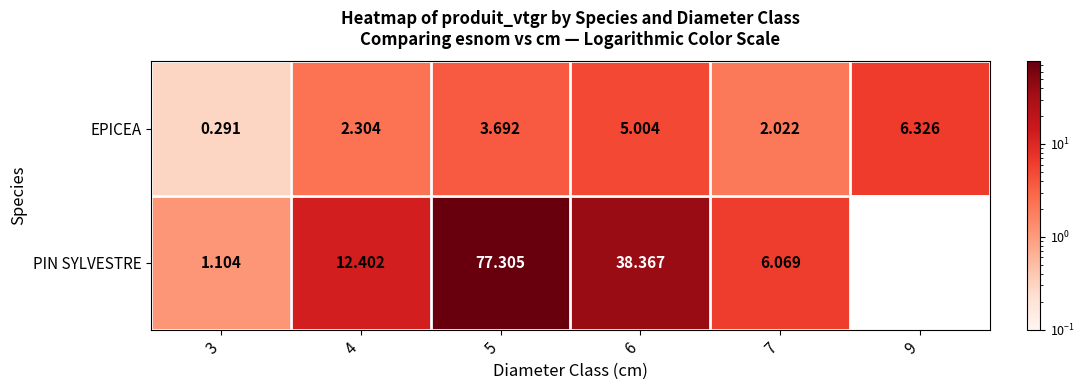

At 4, list the series in order from largest to smallest.

PIN SYLVESTRE, EPICEA